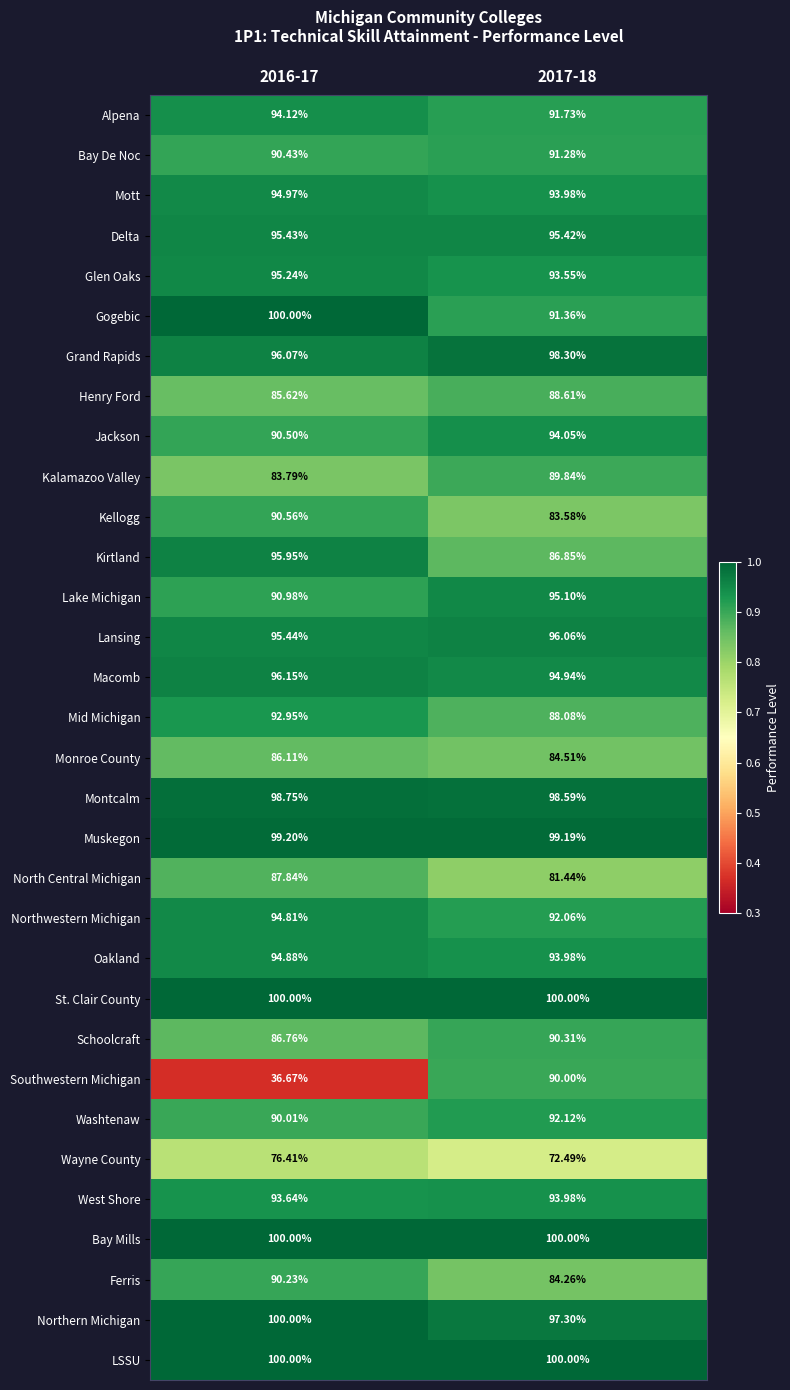

Which series has the largest range (max minus min)?

Southwestern Michigan